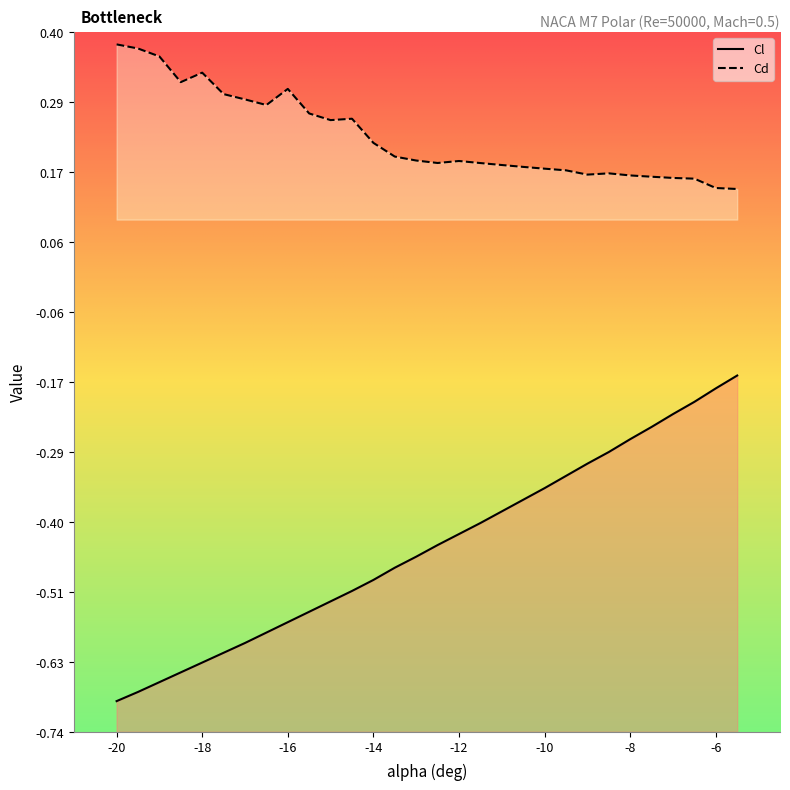

True or false: Cl and Cd intersect in this chart.

False